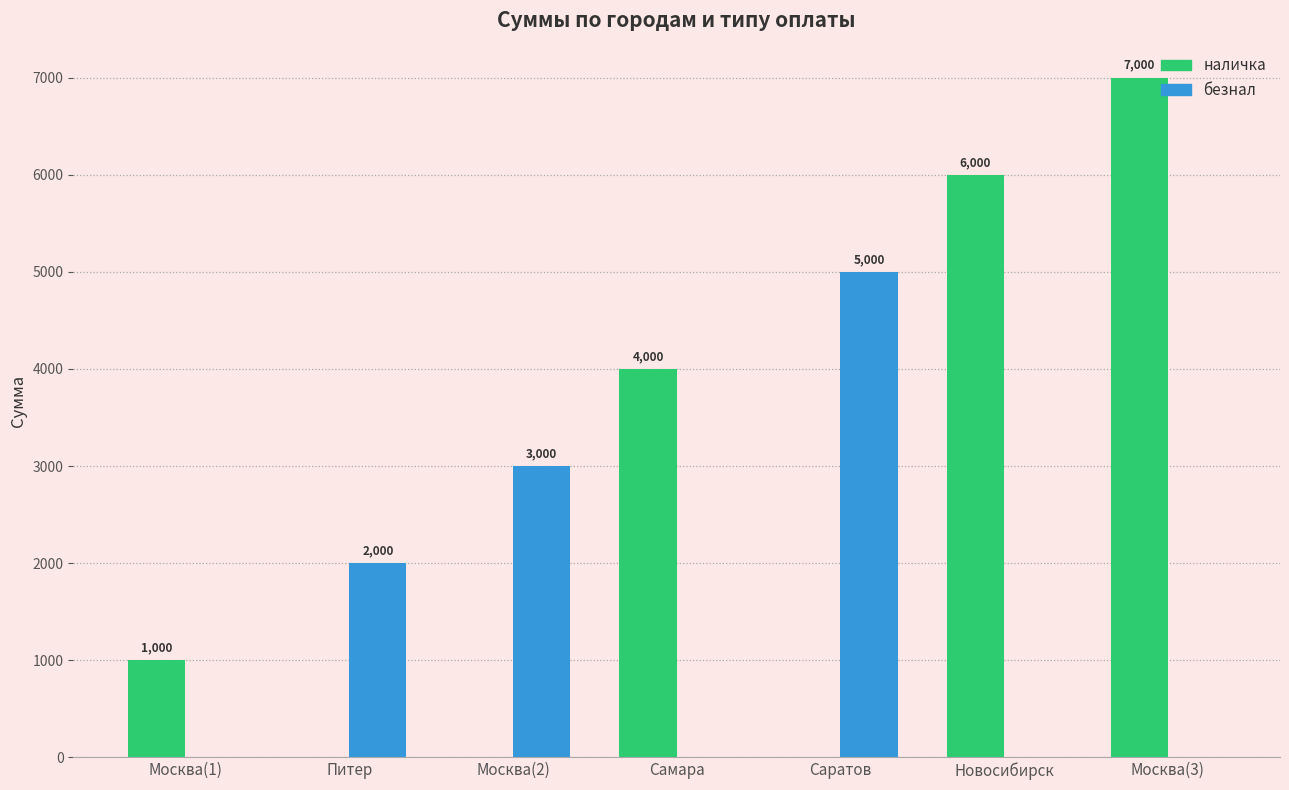

Between Саратов and Москва(3), which series saw the biggest shift?

наличка